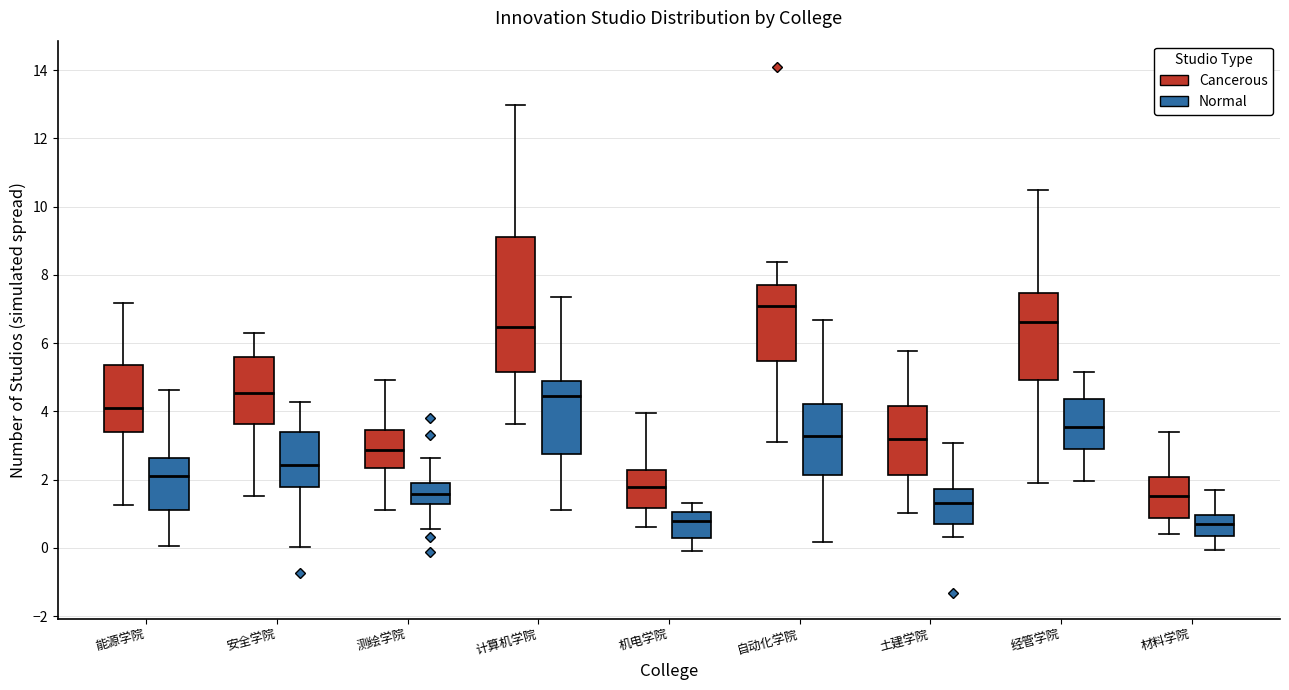

Which box is the tallest, from its lower edge to its upper edge?

计算机学院 (Cancerous)